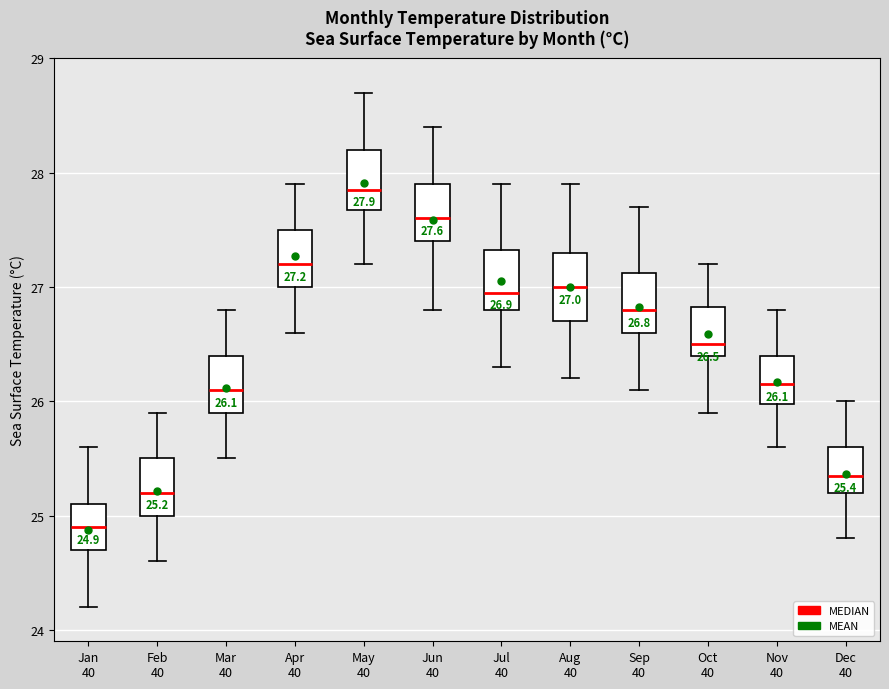

Which box's median line is the highest?

May 40